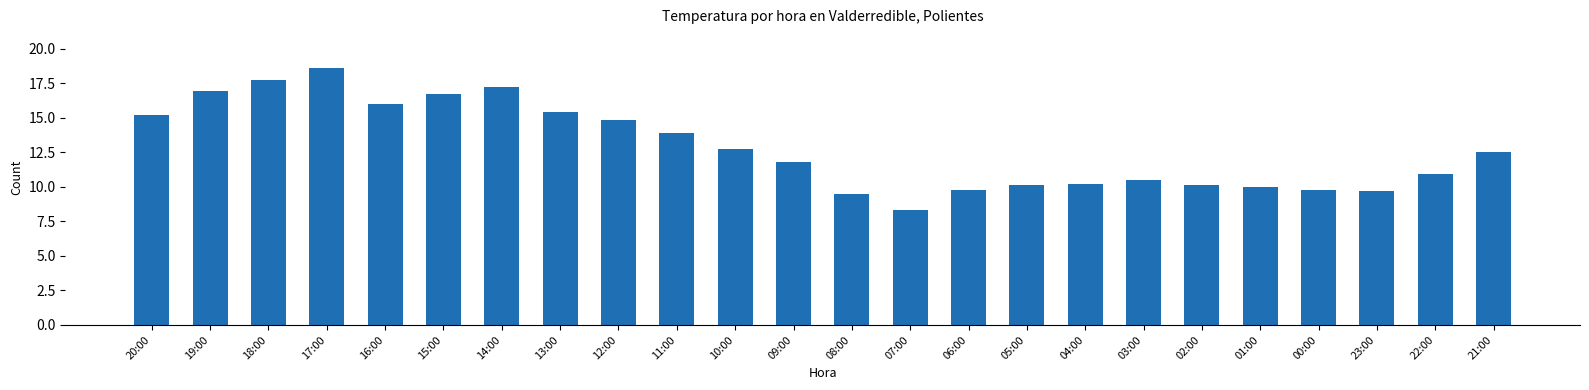

Reading left to right, what are all the values shown in this chart?

15.2	16.9	17.7	18.6	16.0	16.7	17.2	15.4	14.8	13.9	12.7	11.8	9.5	8.3	9.8	10.1	10.2	10.5	10.1	10.0	9.8	9.7	10.9	12.5